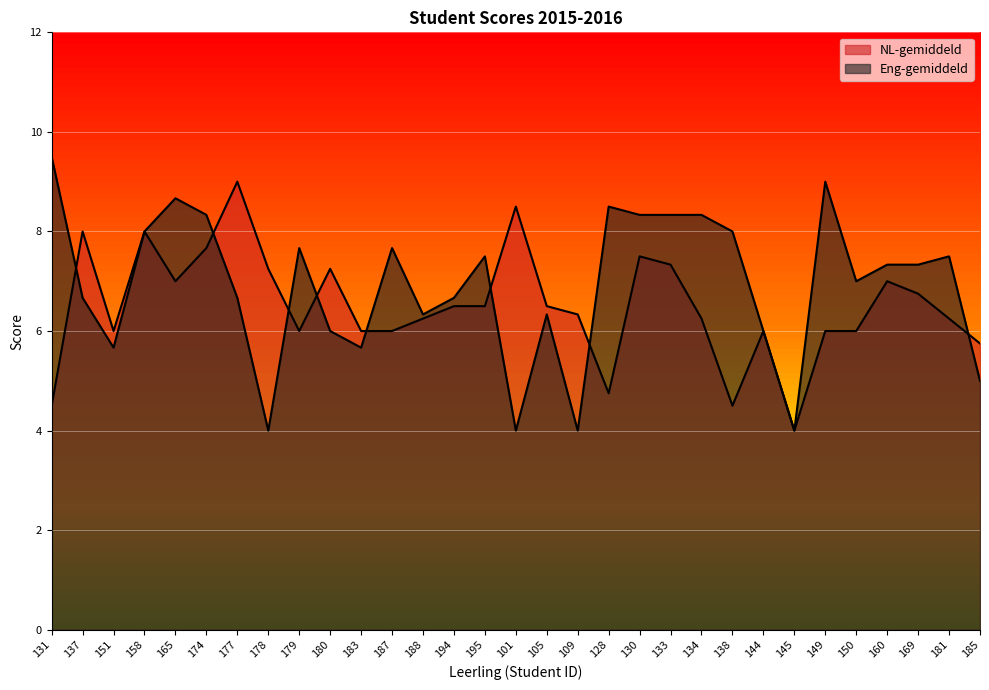

How many interior local peaks does the NL-gemiddeld series have?

8